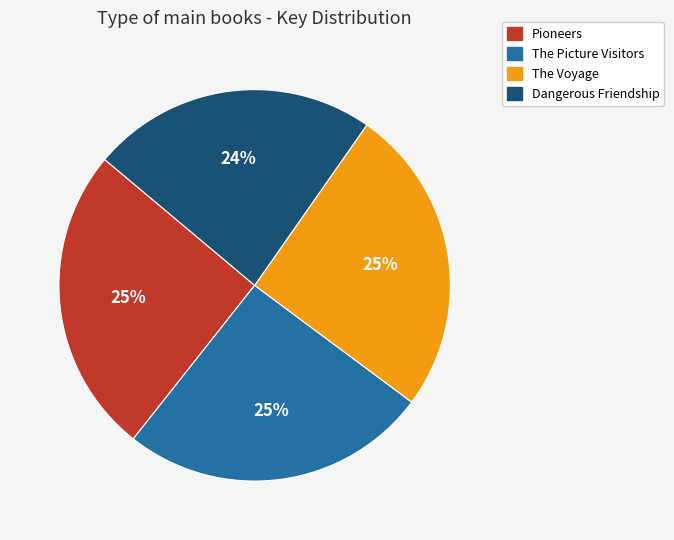

Is the sum of The Voyage and The Picture Visitors greater than half?

Yes